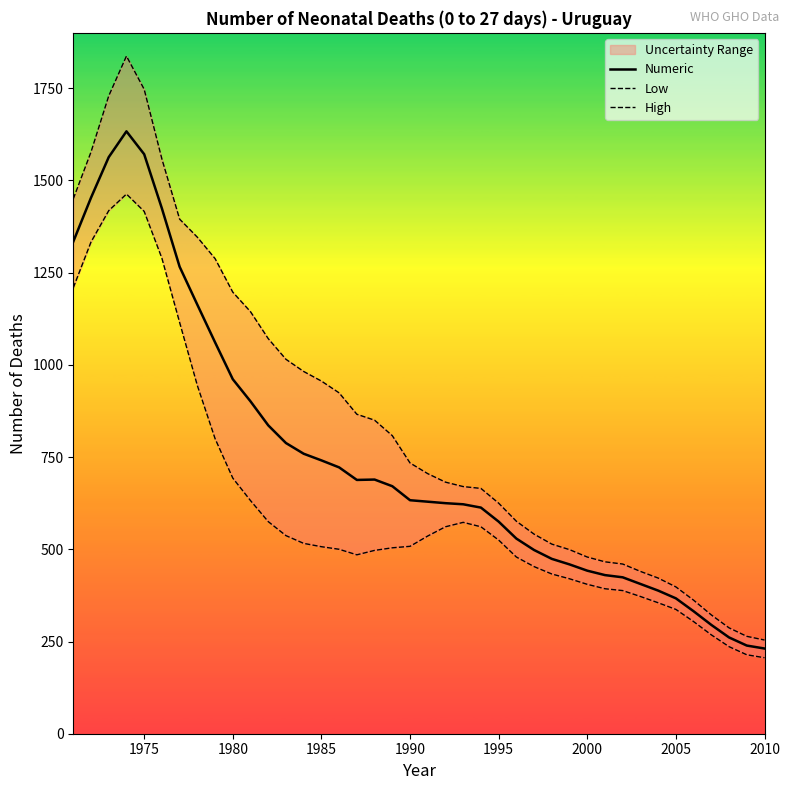

True or false: High has more than 1 points higher than both neighbors.

False